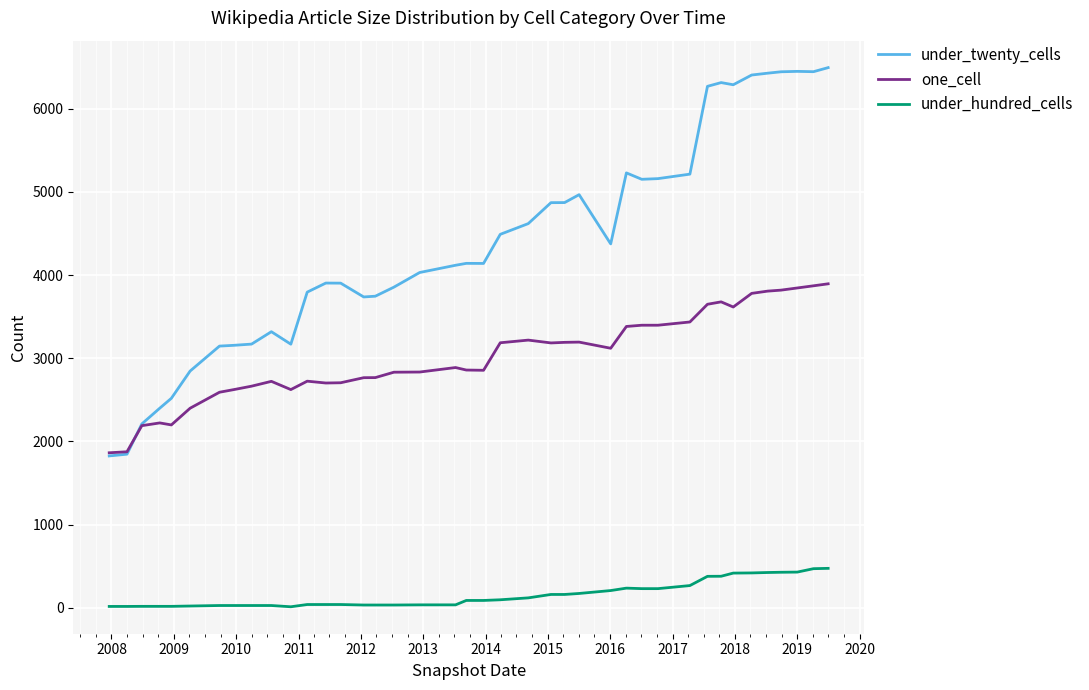

How many lines are shown in the chart?

3